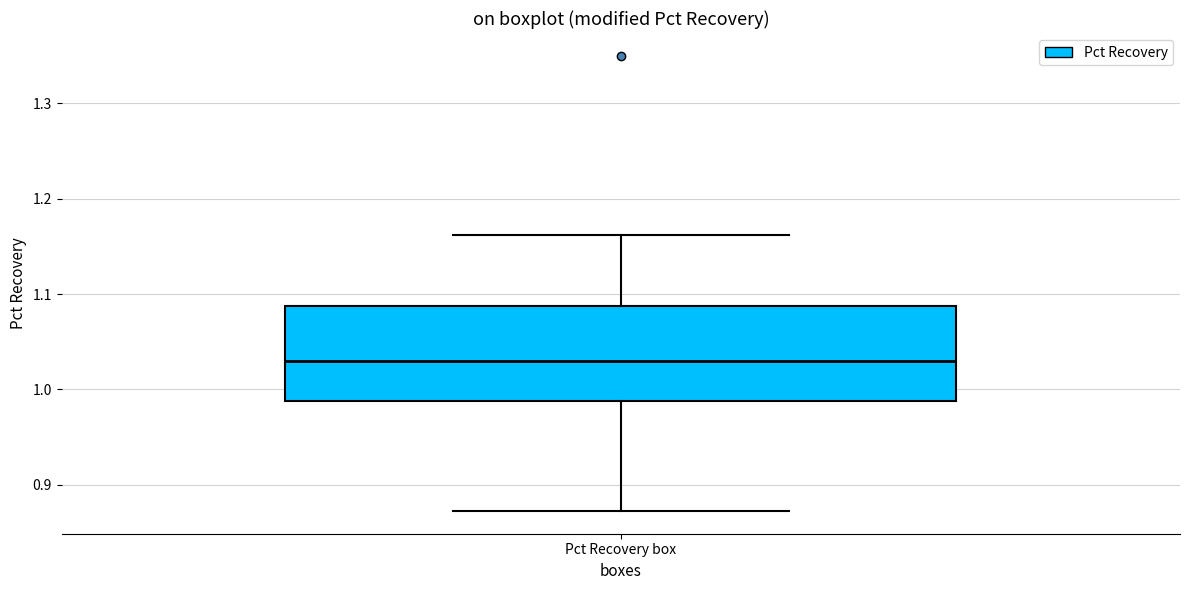

Where does the lower whisker of the box for Pct Recovery box end on the y-axis? The values are not printed on the chart, so give them approximately, as read against the axis.

0.87